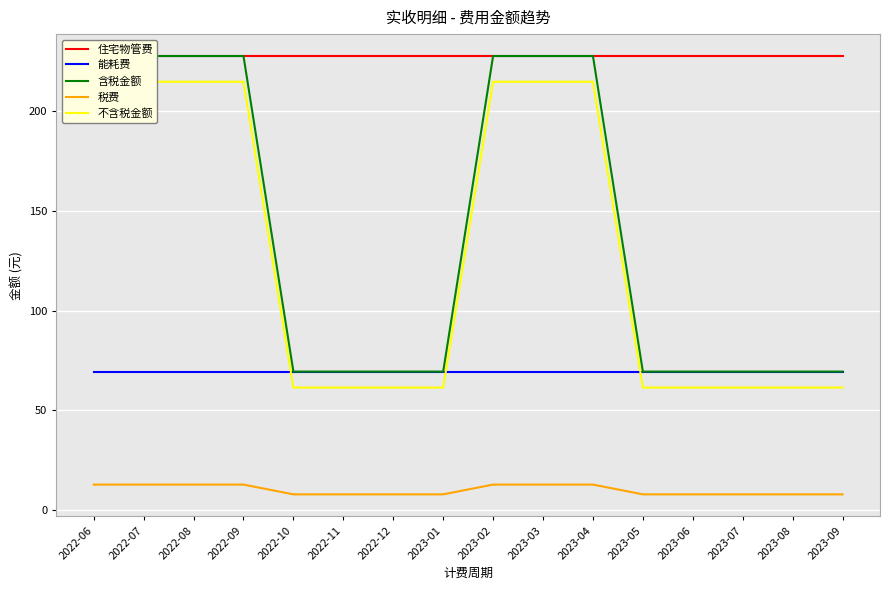

What is the value of the 住宅物管费 point at the 1st from the left?

227.4